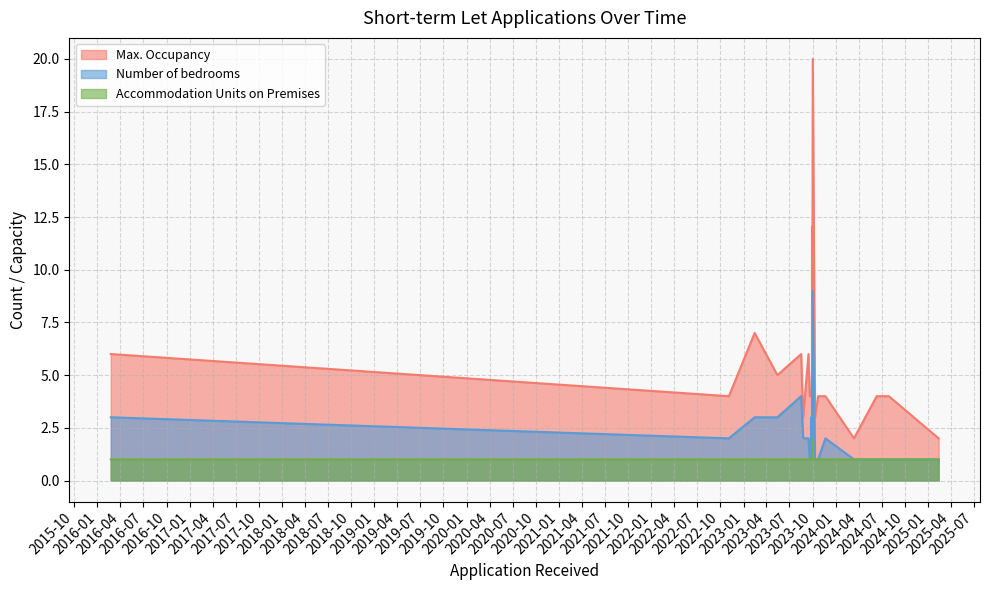

Where is Number of bedrooms nearest to the value 5?

2023-09-29